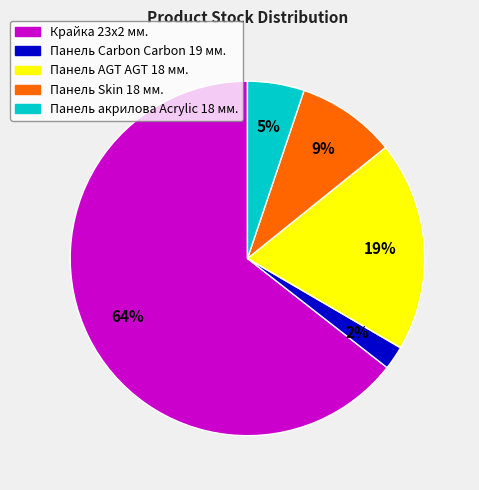

Is the sum of Крайка 23x2 мм. and Панель Carbon Carbon 19 мм. greater than half?

Yes